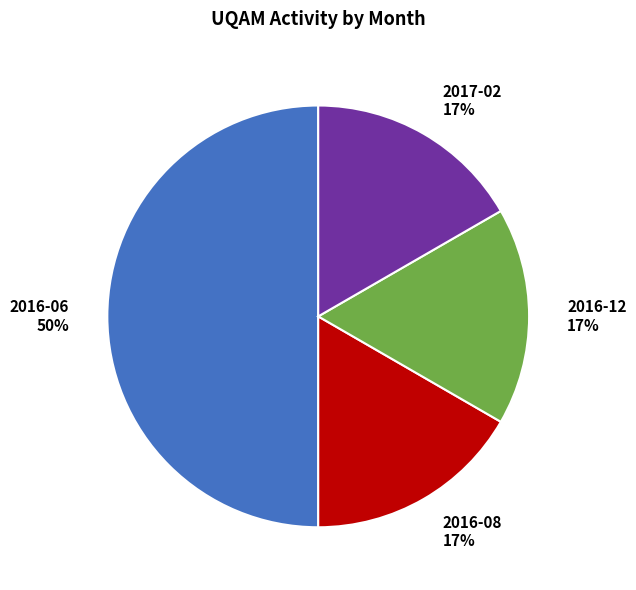

Does 2017-02 represent more than half of the total?

No